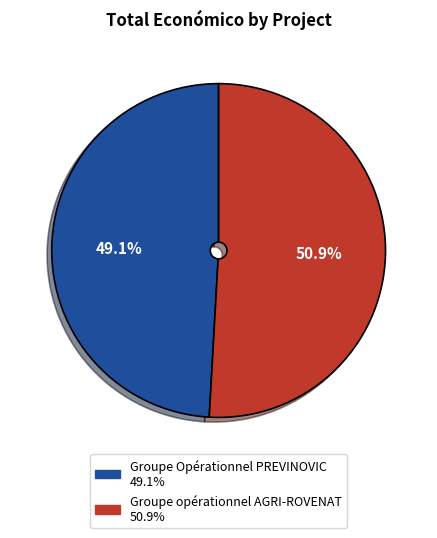

Is there any slice that represents more than half of the pie?

Yes